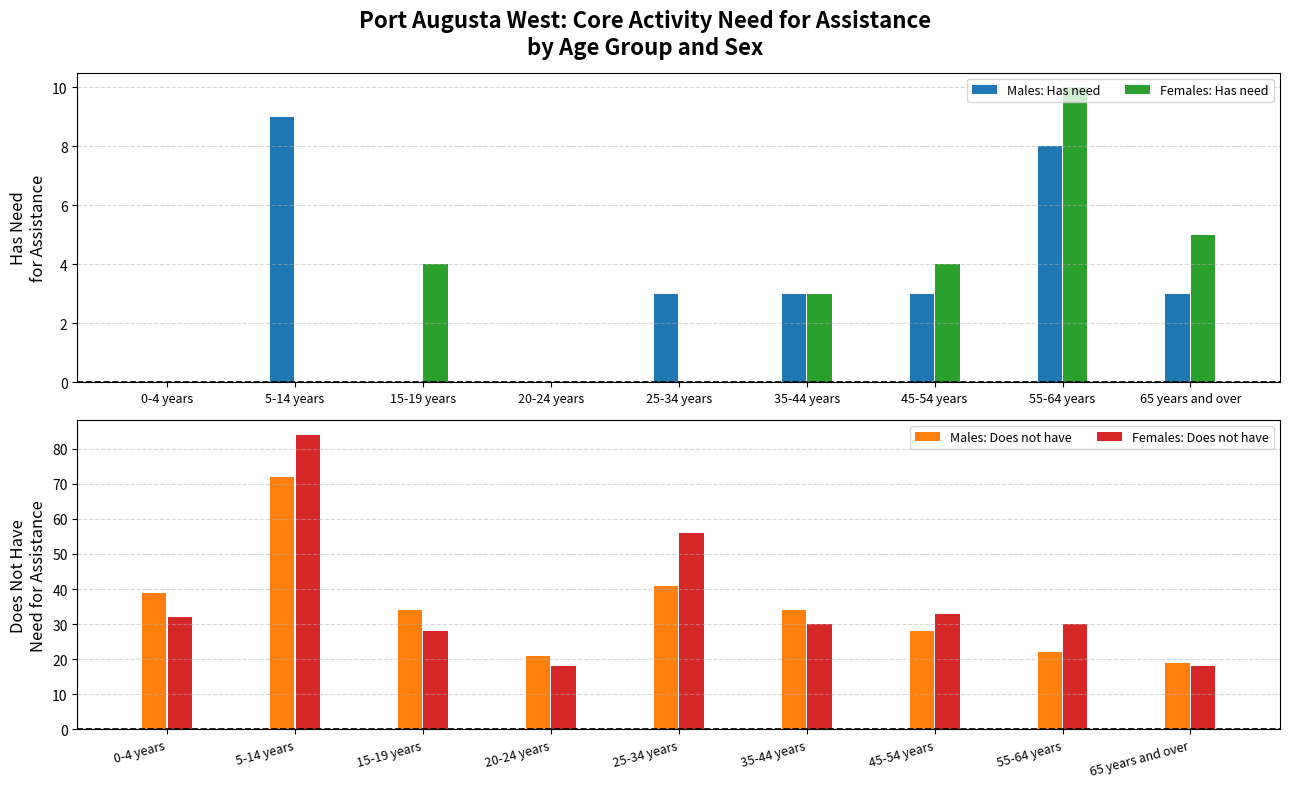

Between 0-4 years and 5-14 years, which is larger?

5-14 years